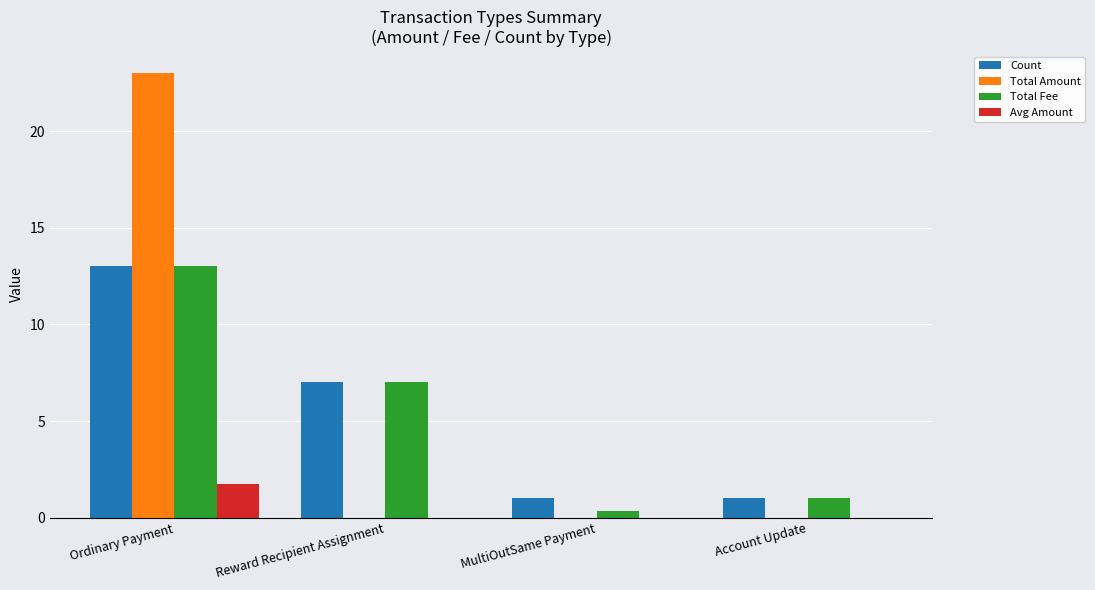

At which category is the sum across all series the highest?

Ordinary Payment